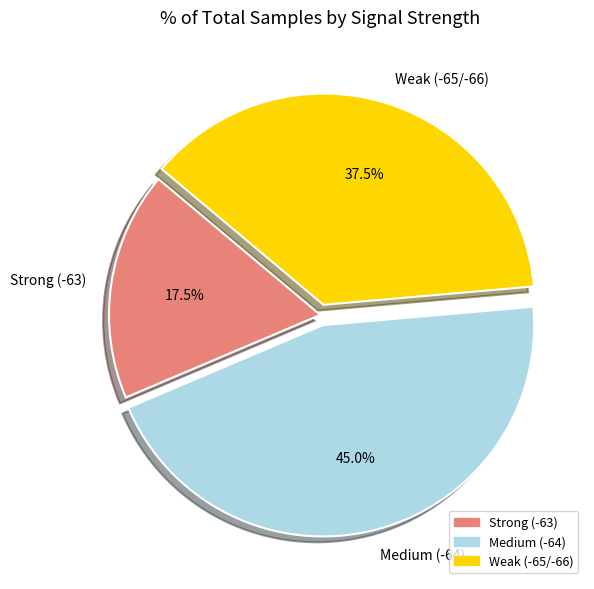

Does 36 represent more than half of the total?

No